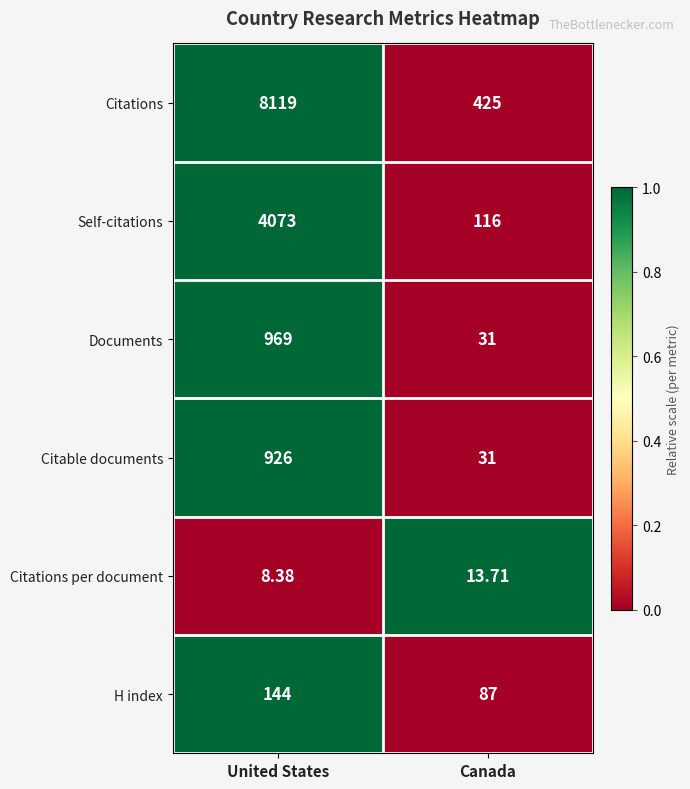

Which series changed the most between United States and Canada?

Citations